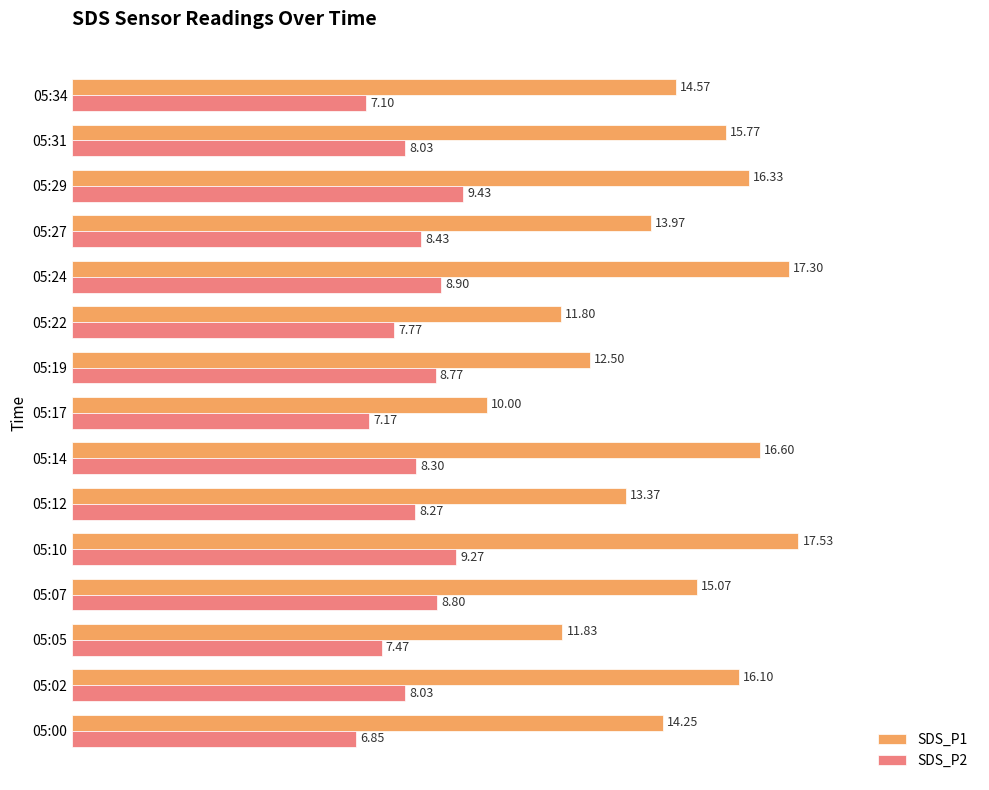

At which category is the sum across all series the highest?

05:10